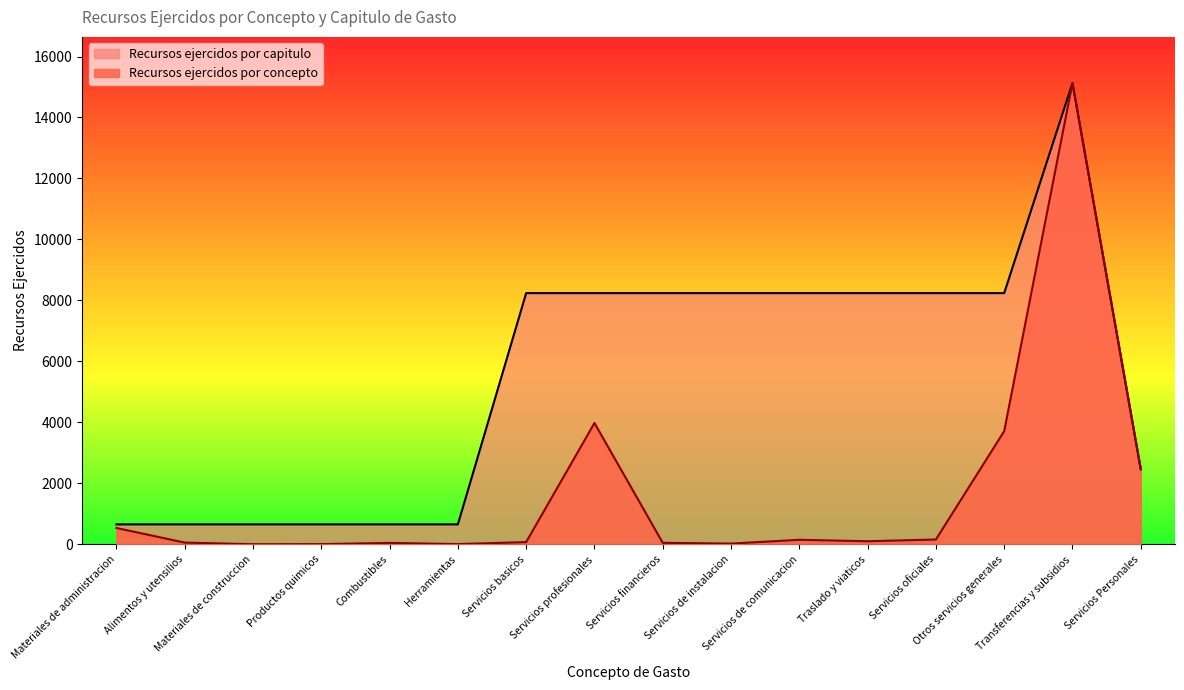

Reading left to right, what are all the values shown in this chart?

Recursos ejercidos por concepto: Materiales de administracion=535	Alimentos y utensilios=56	Materiales de construccion=3	Productos quimicos=6	Combustibles=46	Herramientas=7	Servicios basicos=72	Servicios profesionales=3979	Servicios financieros=49	Servicios de instalacion=23	Servicios de comunicacion=148	Traslado y viaticos=100	Servicios oficiales=158	Otros servicios generales=3711	Transferencias y subsidios=15131	Servicios Personales=2461
Recursos ejercidos por capitulo: Materiales de administracion=653	Alimentos y utensilios=653	Materiales de construccion=653	Productos quimicos=653	Combustibles=653	Herramientas=653	Servicios basicos=8240	Servicios profesionales=8240	Servicios financieros=8240	Servicios de instalacion=8240	Servicios de comunicacion=8240	Traslado y viaticos=8240	Servicios oficiales=8240	Otros servicios generales=8240	Transferencias y subsidios=15131	Servicios Personales=2461